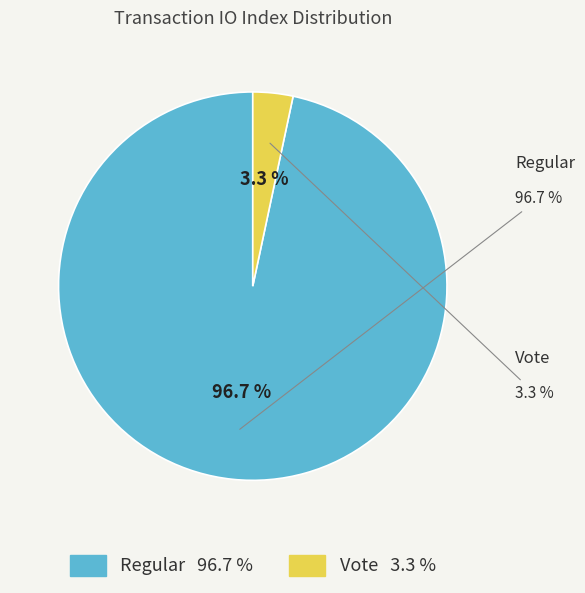

Rank the categories by value from highest to lowest.

Regular (io_index=58), Vote (io_index=2)